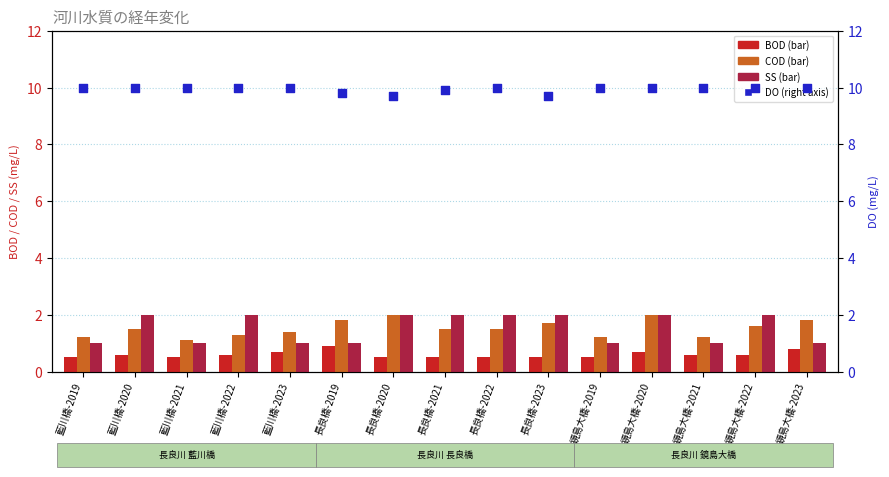

At which category is the sum across all series the highest?

鏡島大橋-2020